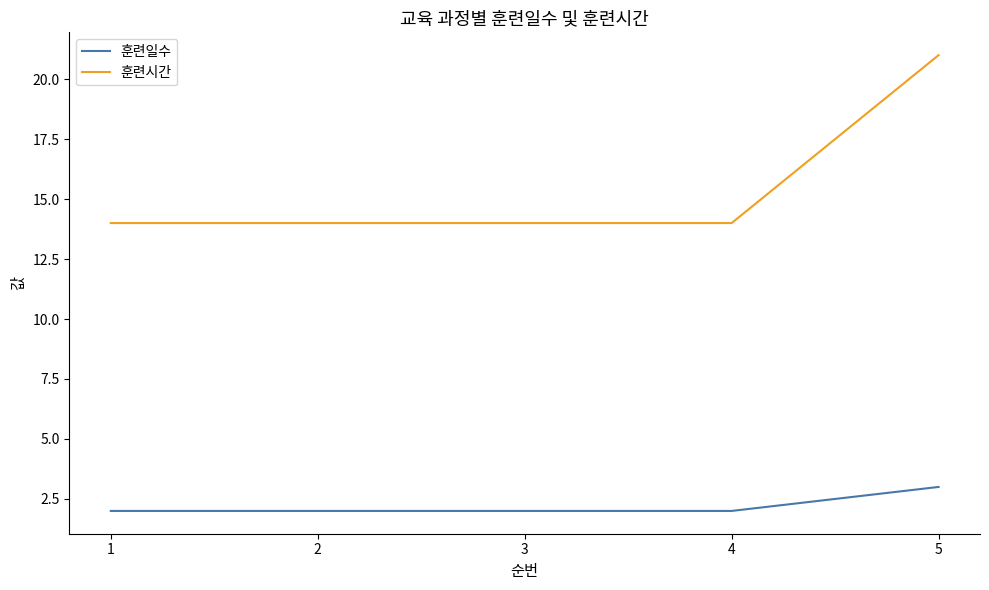

At 4, list the series in order from largest to smallest.

훈련시간, 훈련일수